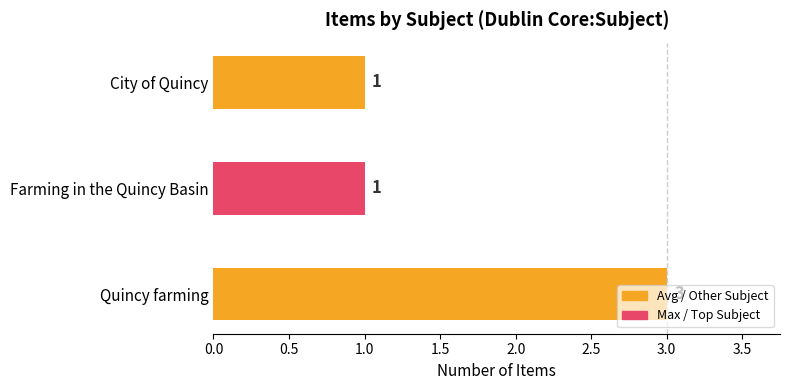

How many bars are there in total?

3